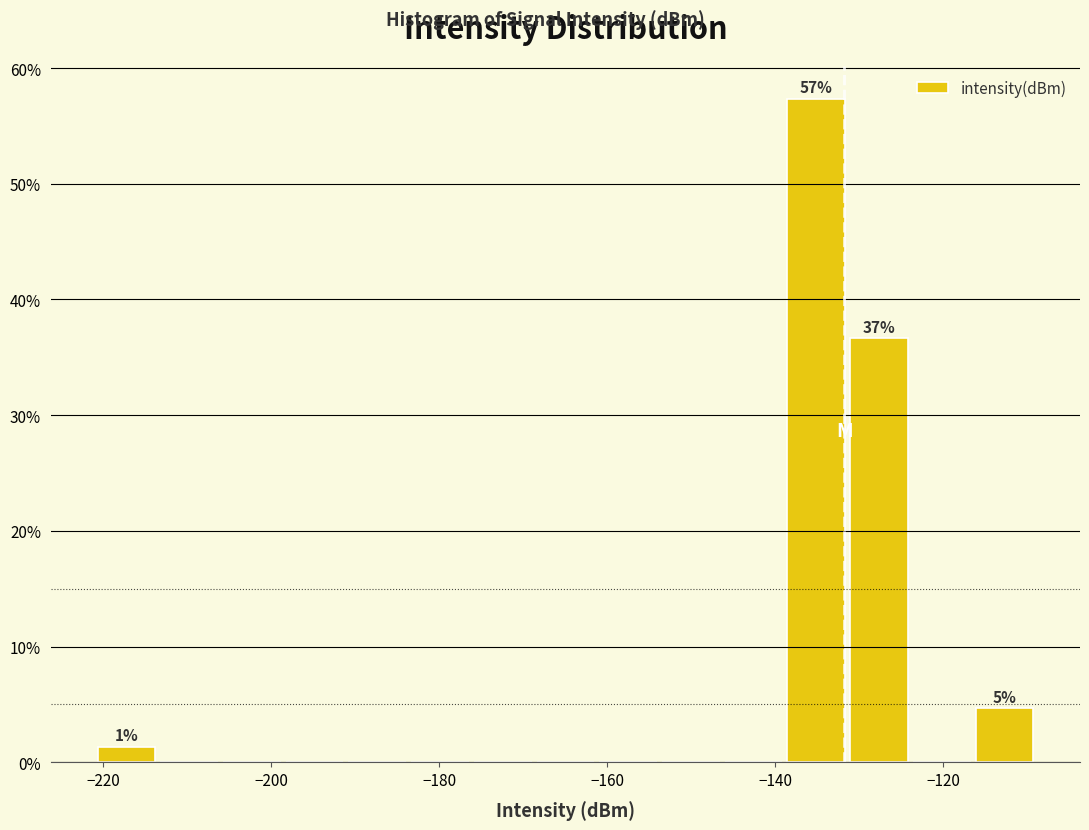

Read against the x-axis, roughly where is the centre of the tallest bar?

-136